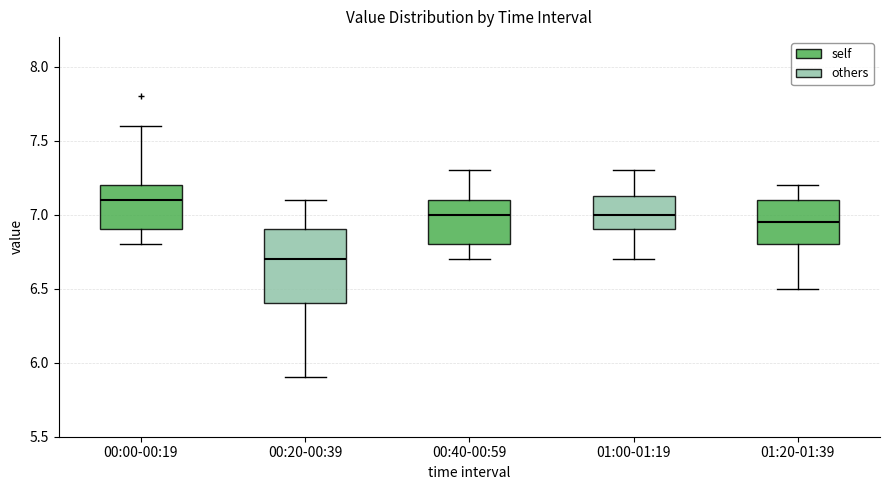

Comparing the boxes themselves (not the whiskers), which one is the tallest?

00:20-00:39